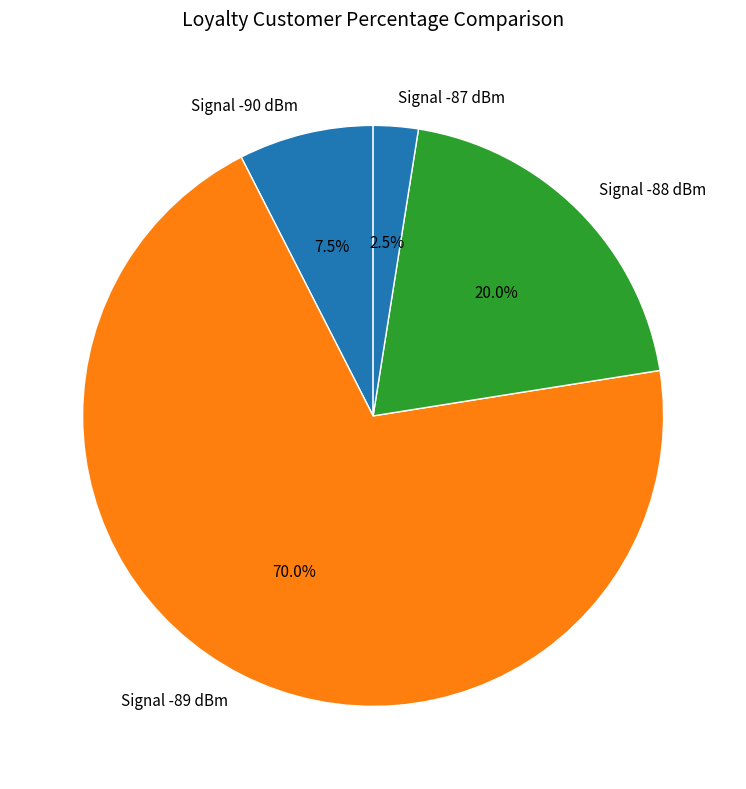

How many segments does this pie chart have?

4